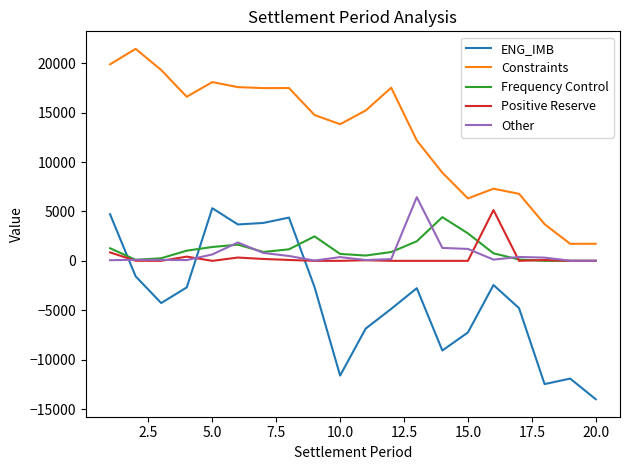

Does the chart display data point markers on the line(s)?

No